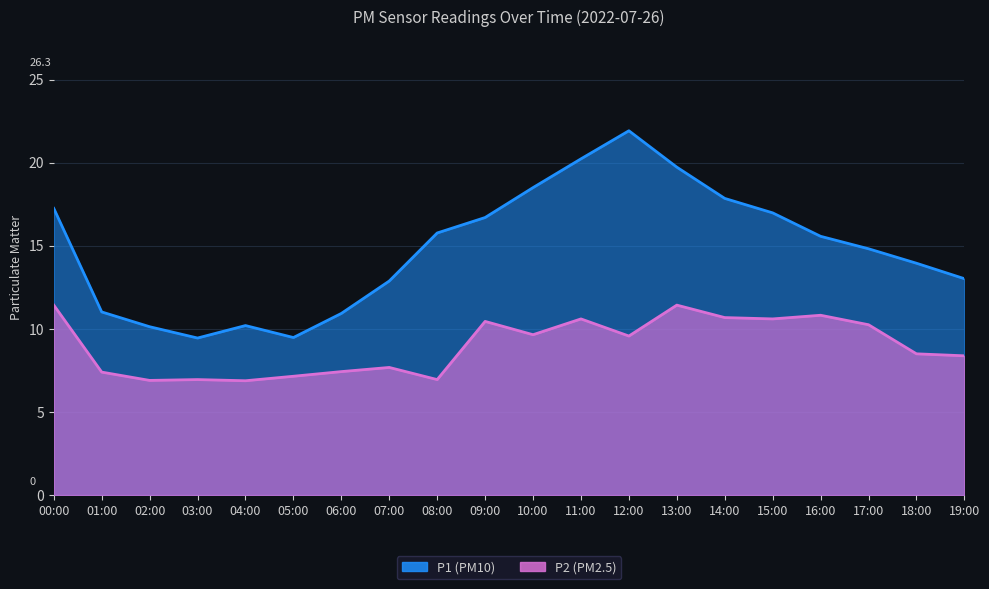

At which category is the sum across all series the highest?

12:00